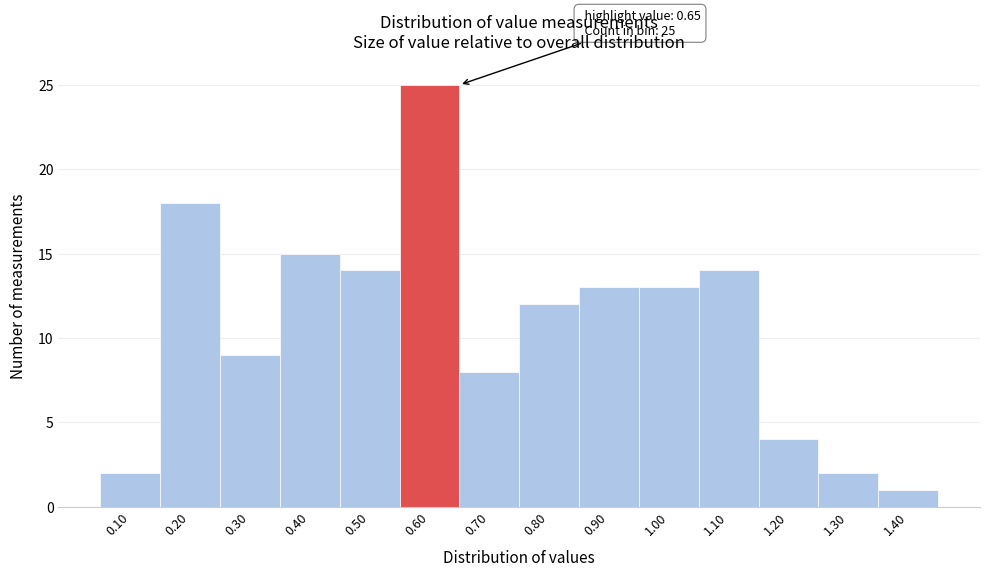

Reading right to left, transcribe all the data shown in this chart.

1	2	4	14	13	13	12	8	25	14	15	9	18	2